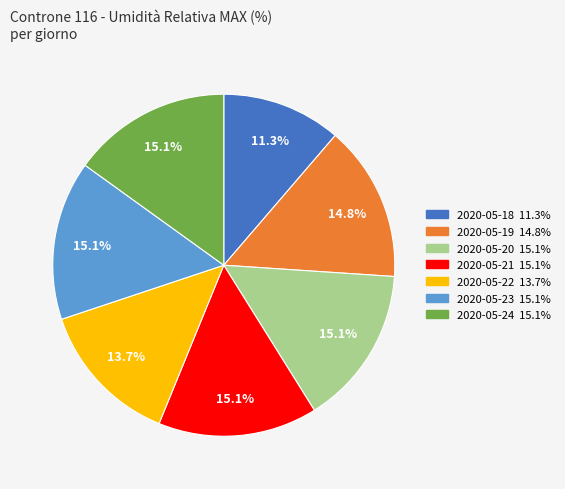

Is the sum of 2020-05-21 and 2020-05-24 greater than half?

No